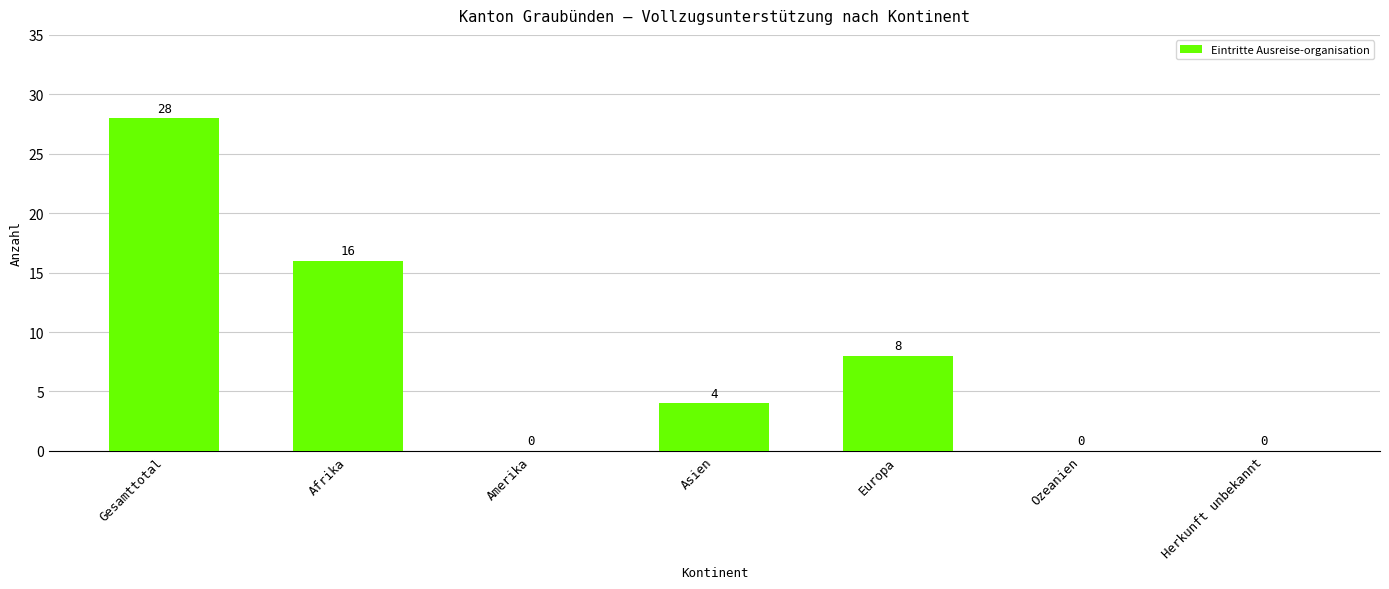

What is the greatest value displayed?

28